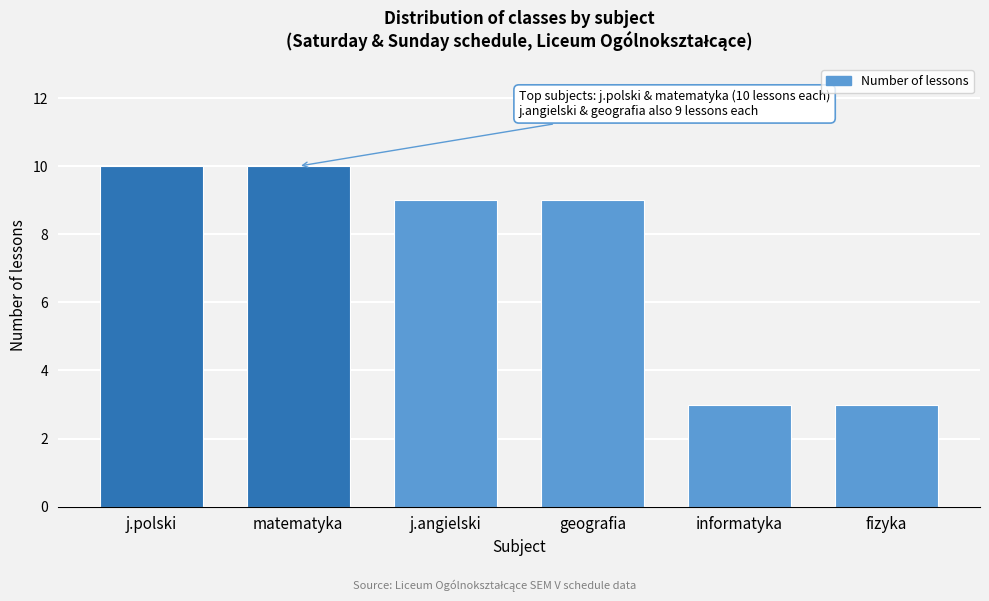

Reading left to right, list all the values displayed in this chart.

j.polski=10	matematyka=10	j.angielski=9	geografia=9	informatyka=3	fizyka=3